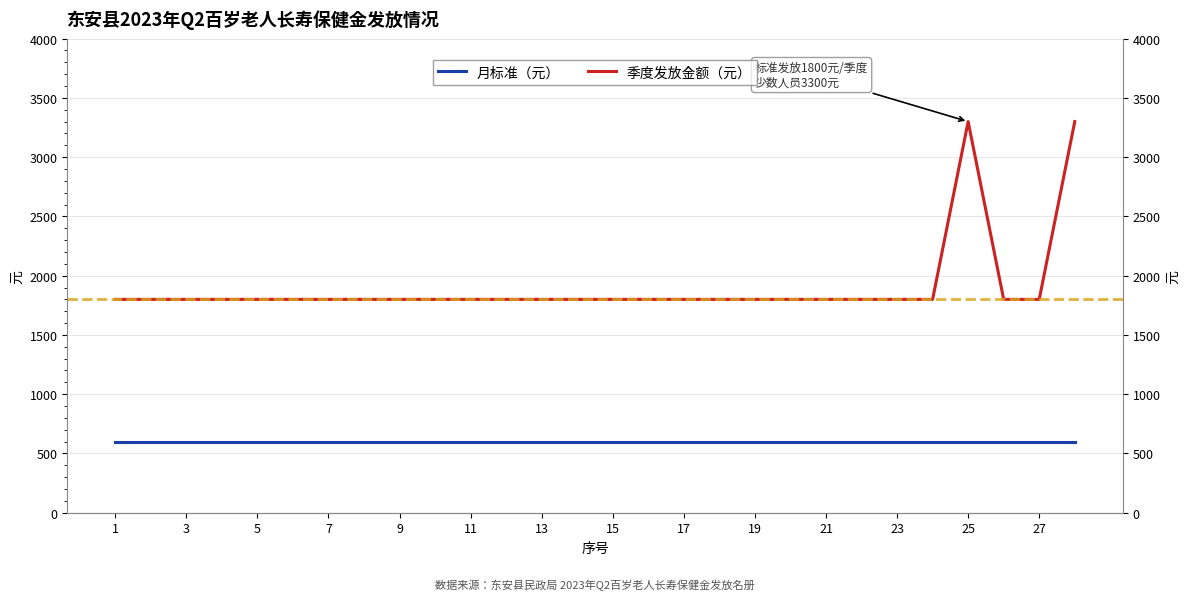

What is the sum of all 月标准（元） values?

16800